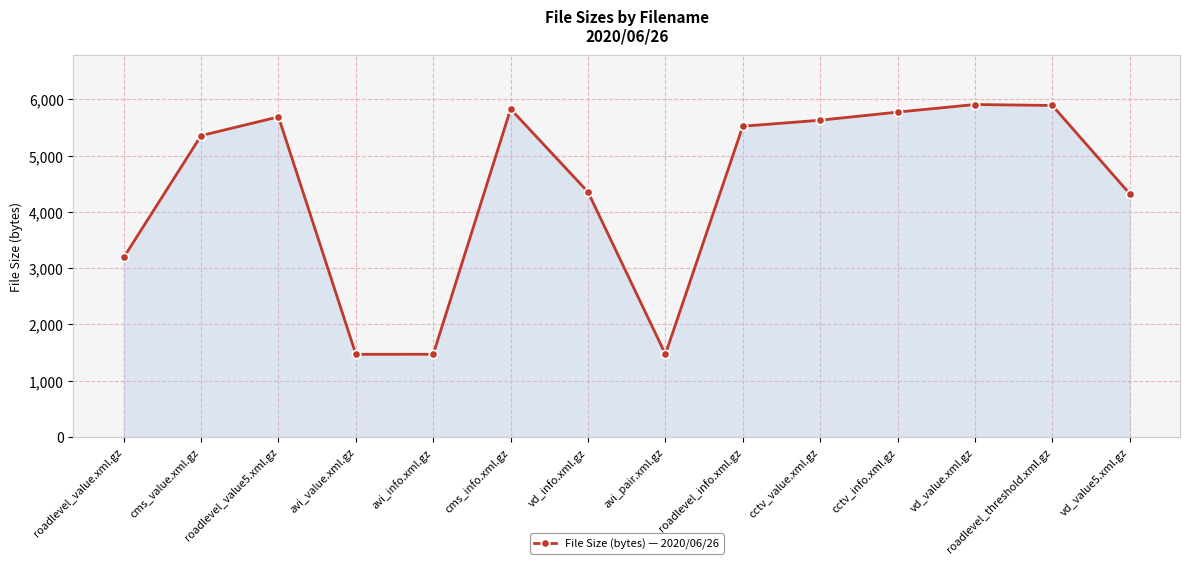

What is the label of the 1st point from the left?

roadlevel_value.xml.gz